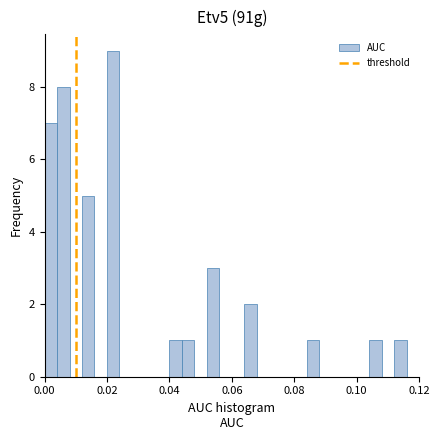

Read against the x-axis, roughly where is the centre of the tallest bar?

0.022